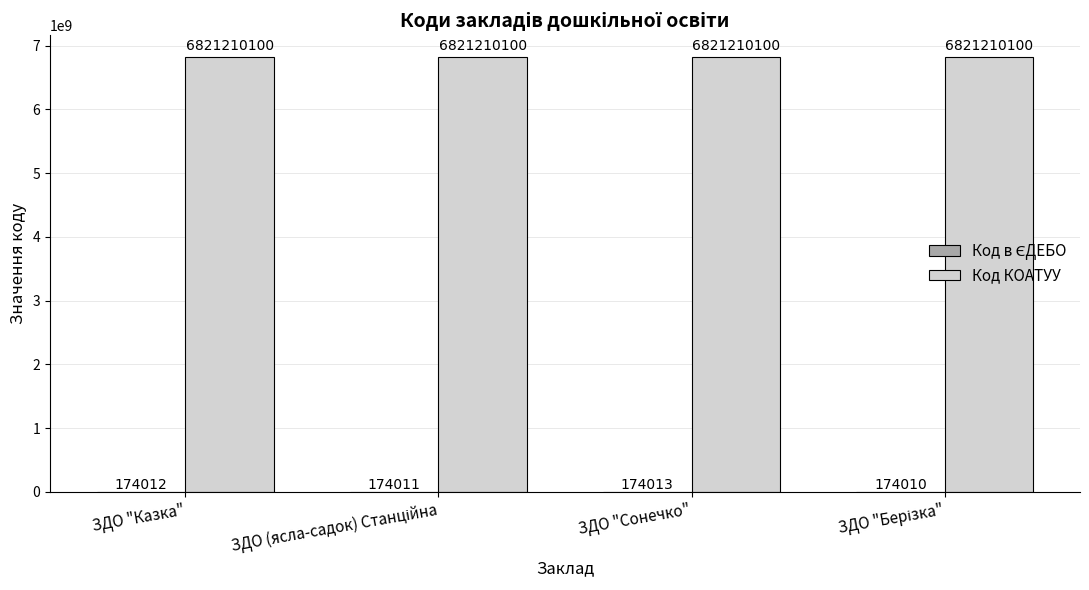

What is the sum of the Код КОАТУУ values at ЗДО "Сонечко" and ЗДО "Казка"?

13642420200